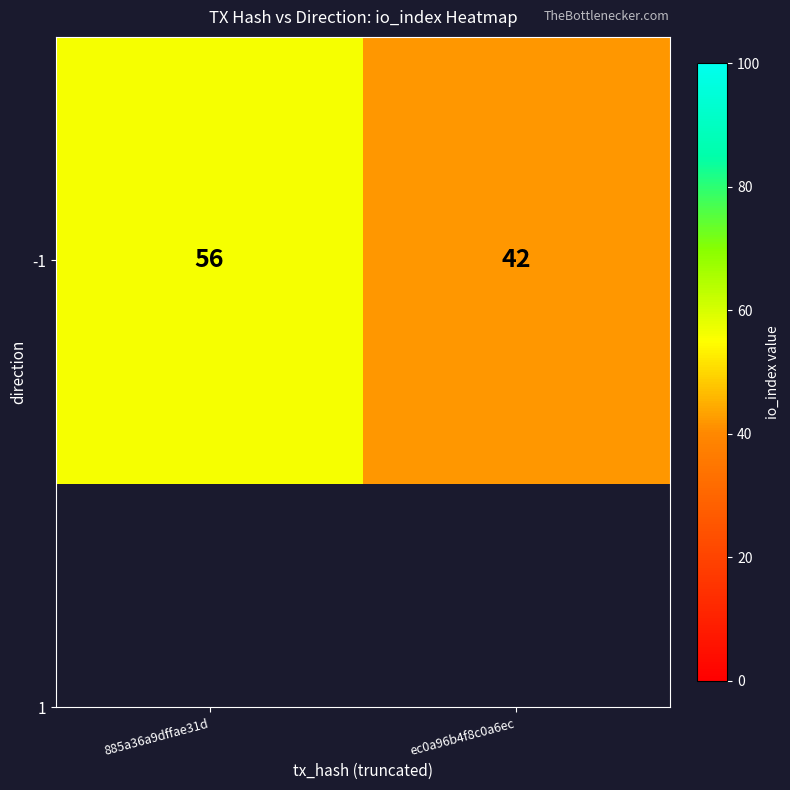

Reading right to left, what are all the values shown in this chart?

42	56